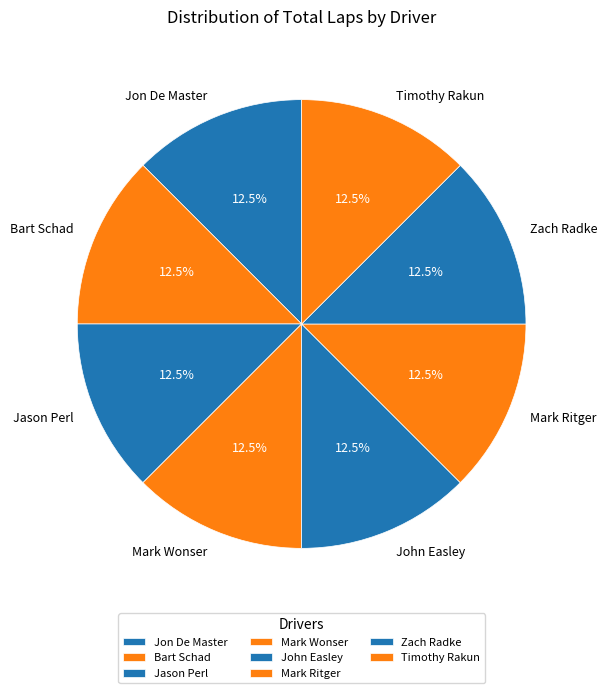

How much of the chart is everything except Jon De Master?

87.5%